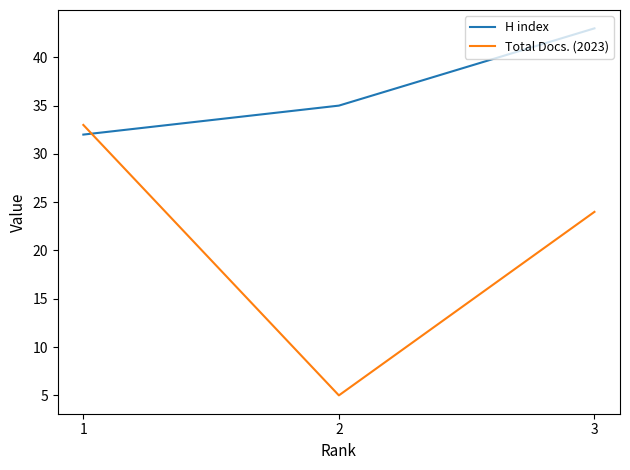

What is the spread (max minus min) of values at 3?

19